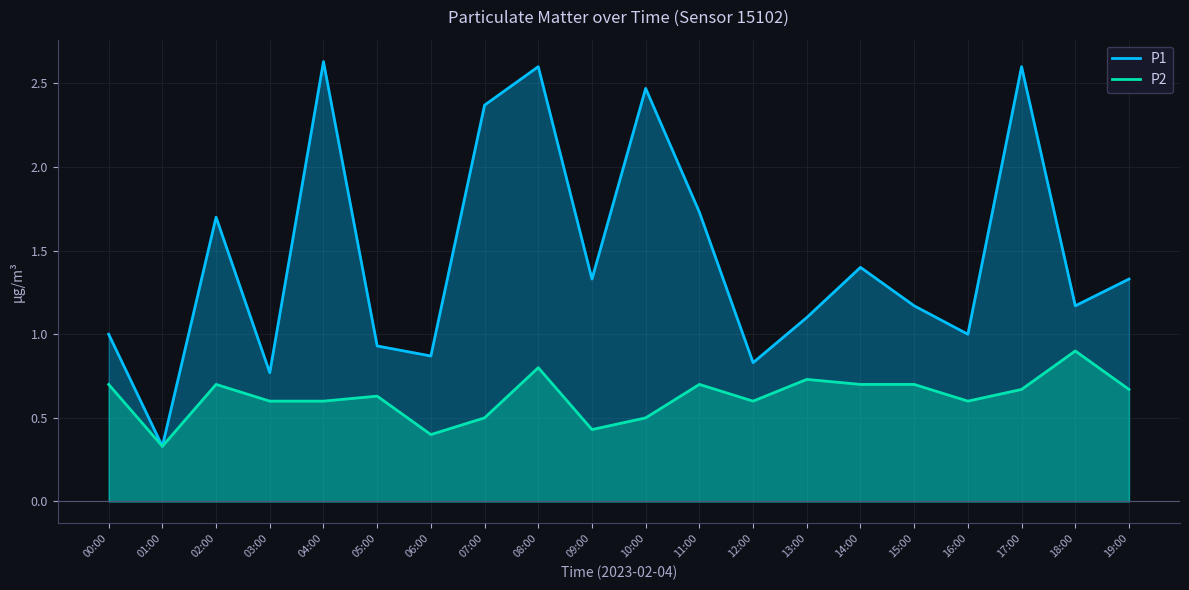

Which series has the largest total across all categories?

P1